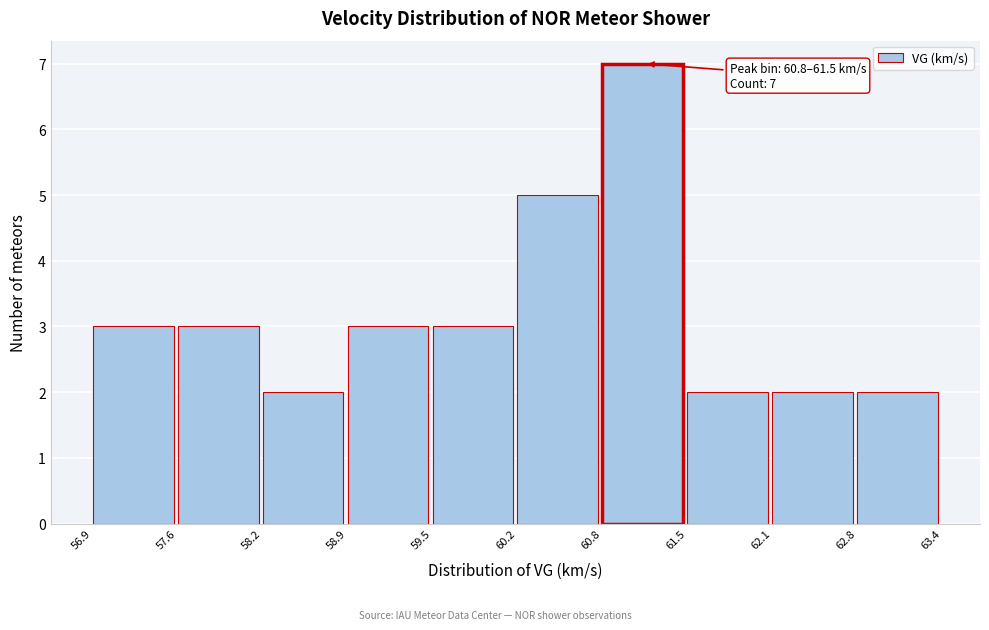

Which range on the x-axis has the tallest bar?

60.8 to 61.5